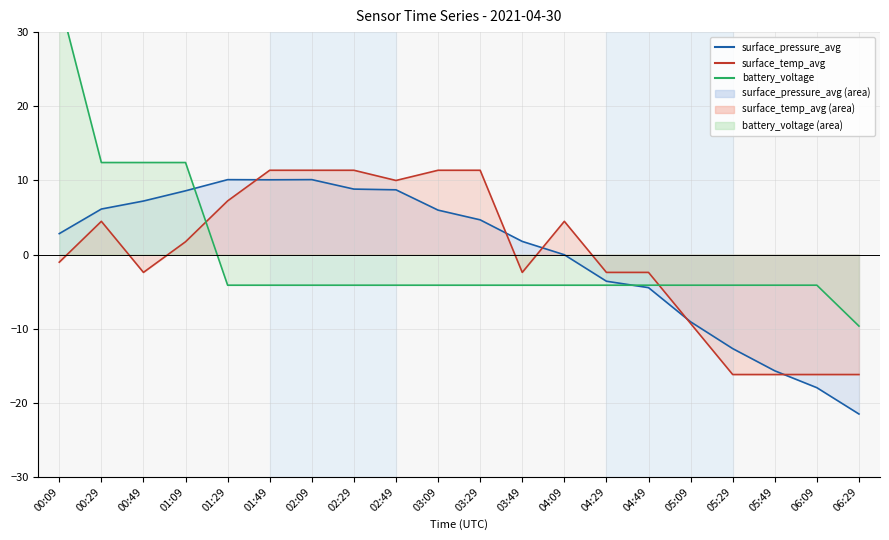

Where is the first local maximum for surface_temp_avg?

00:29